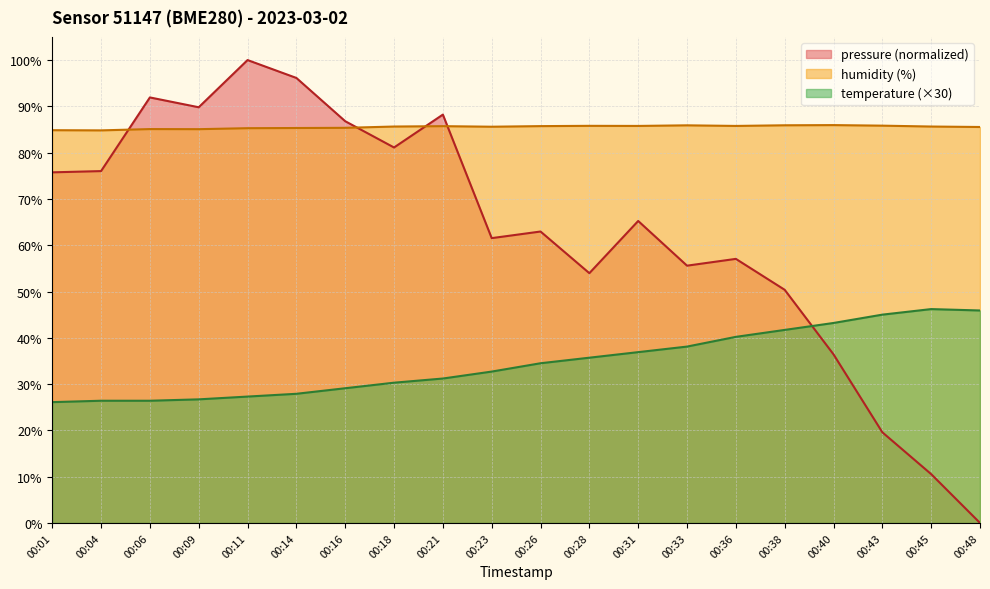

At which category does pressure_norm reach its first local peak?

00:06